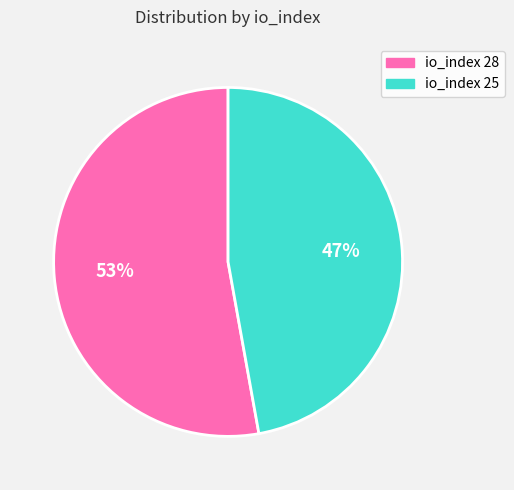

What is the ratio of the value at io_index 28 to the value at io_index 25?

1.1